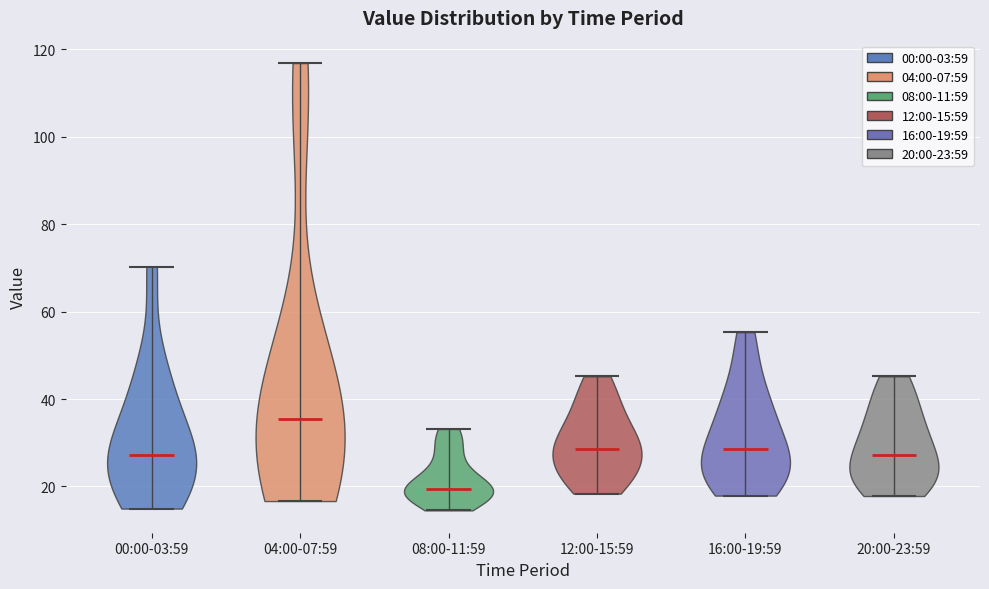

Which violin has the highest median line?

04:00-07:59